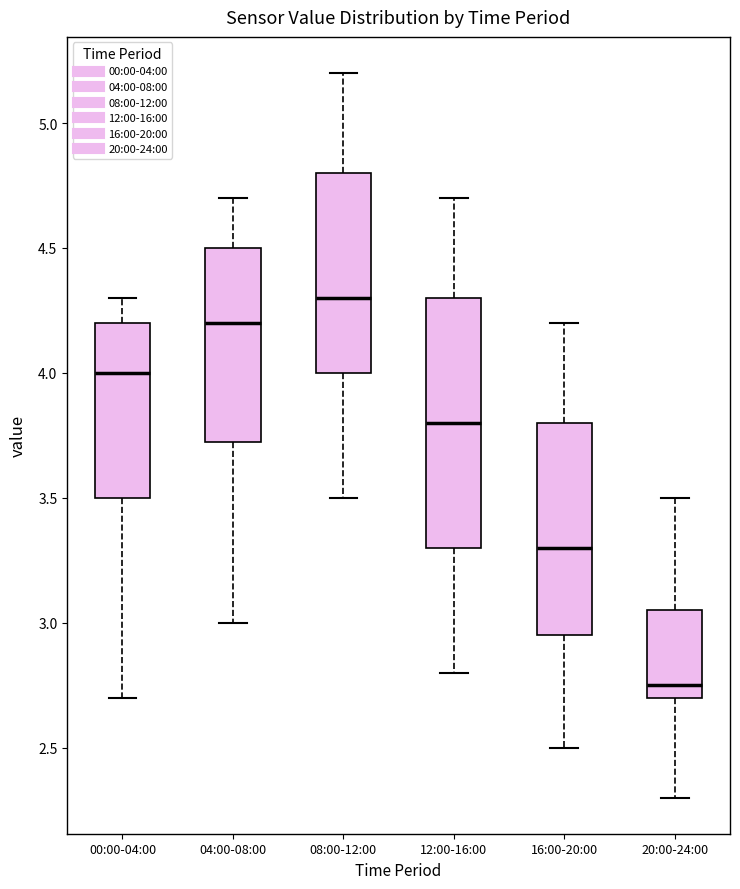

Where does the upper whisker of the box for 20:00-24:00 end on the y-axis? The values are not printed on the chart, so give them approximately, as read against the axis.

3.50